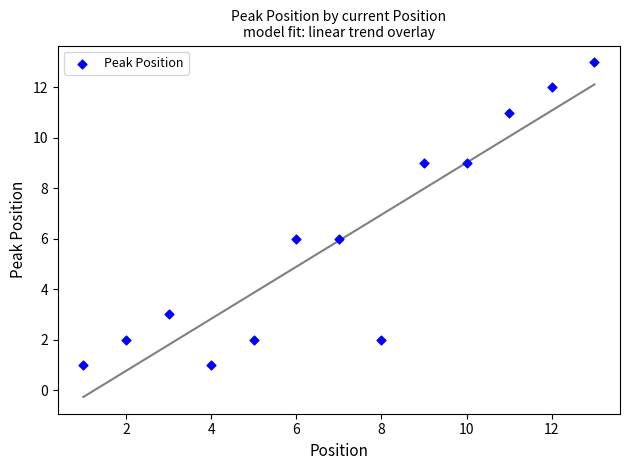

What is the range of Y values (max minus min)?

12